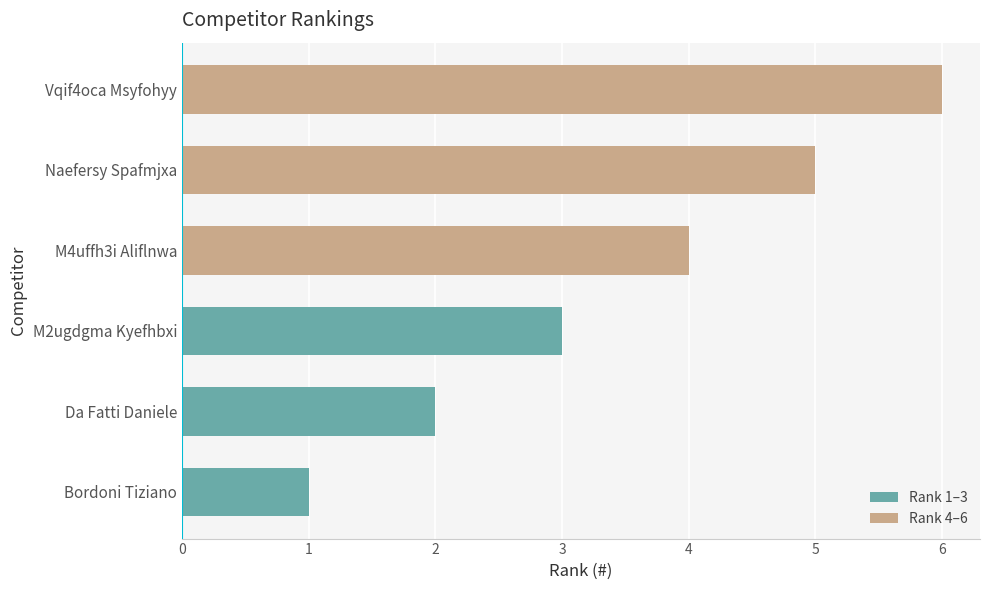

Is it true that the value at Bordoni Tiziano is 2?

False